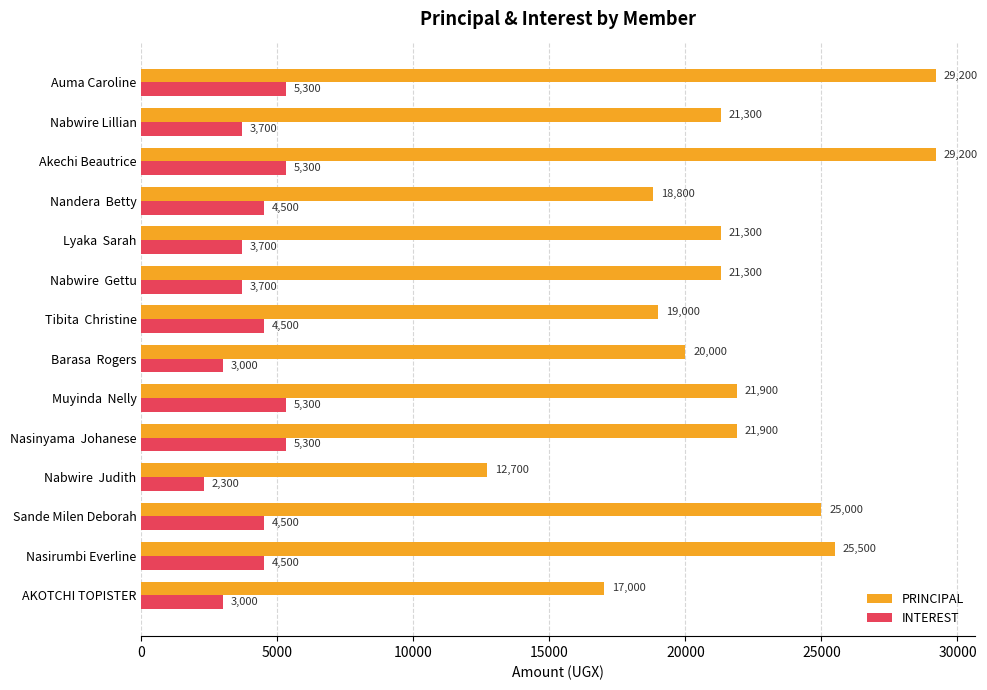

What is the approximate value of INTEREST at Nabwire  Gettu, to the nearest 10?

3700